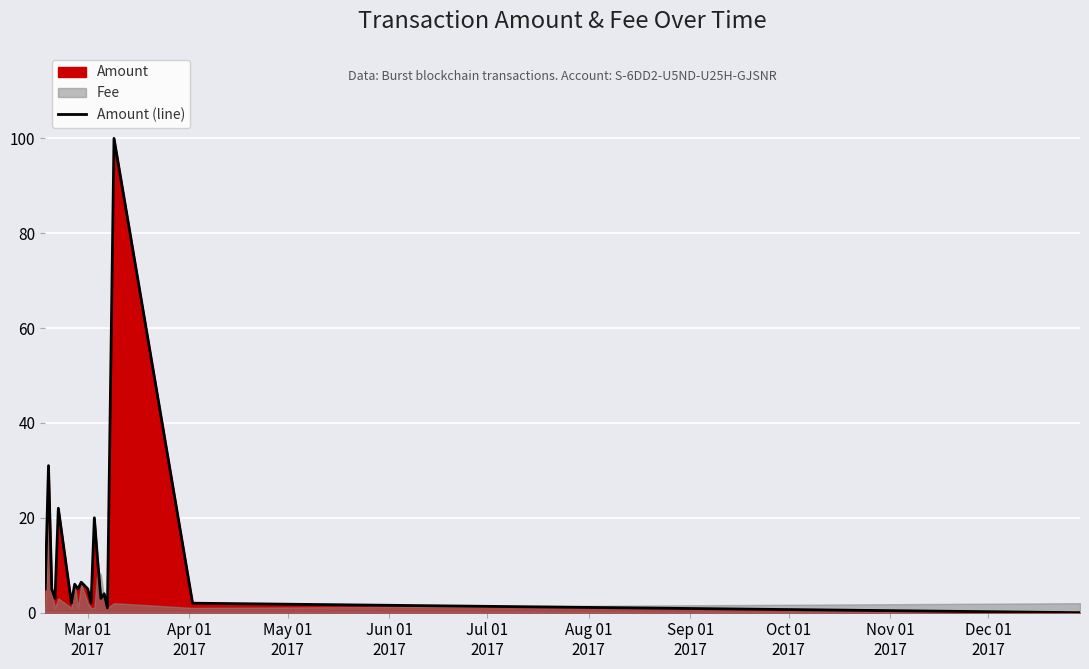

What is the value of the 1st point from the left?

5.0